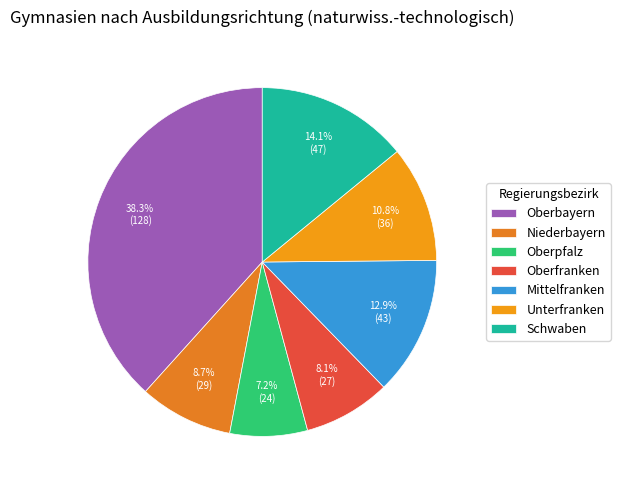

Is there a majority slice in this chart?

No